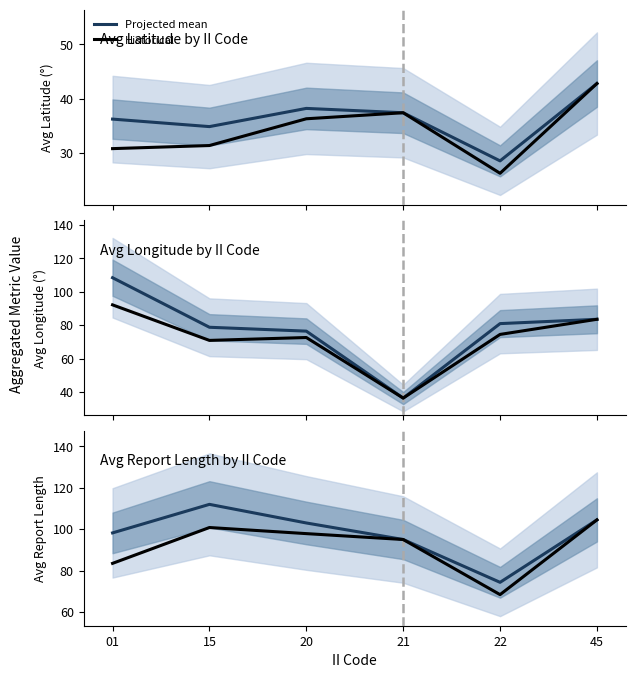

What are all the series names shown in the legend?

Projected mean, Historical